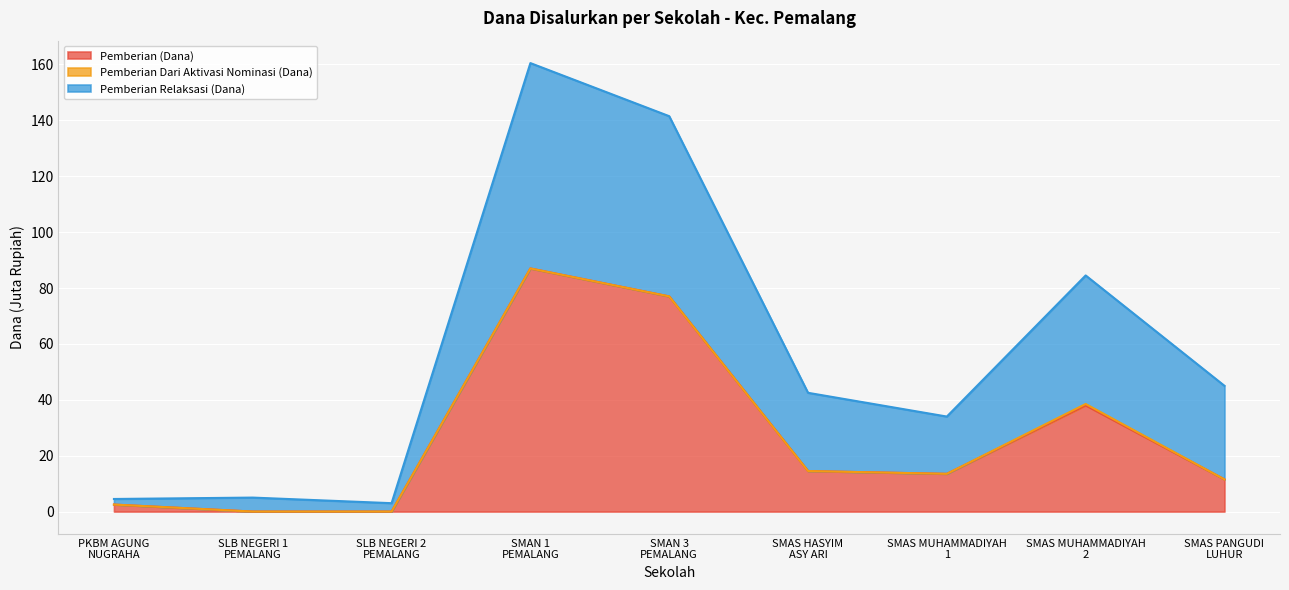

The value of Pemberian Relaksasi (Siswa) at SMAS MUHAMMADIYAH
1 is 34.0. True or false?

True